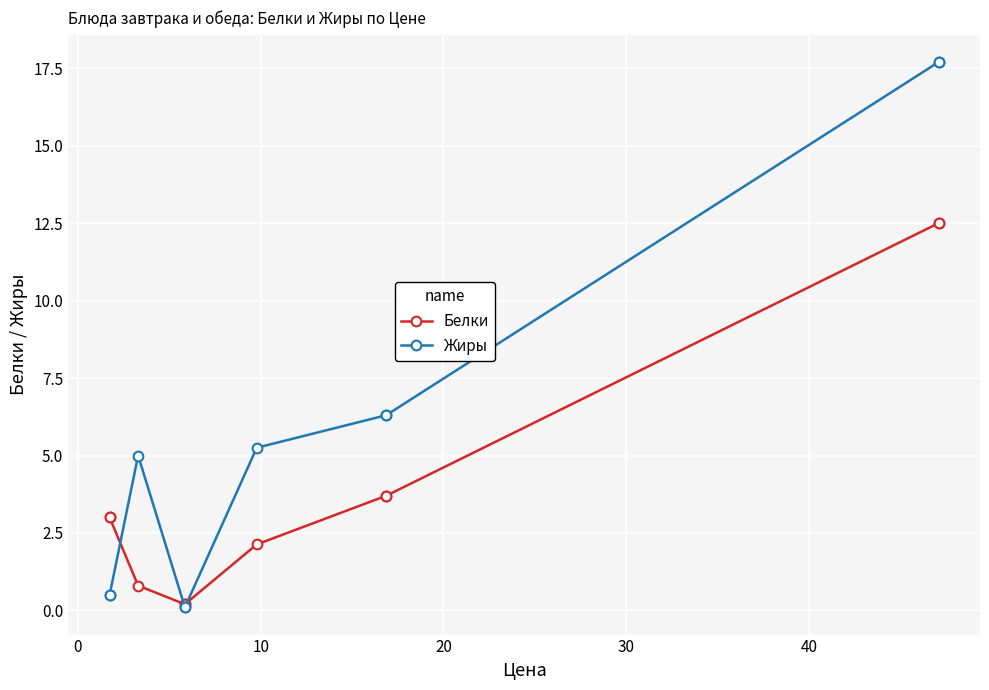

What is the difference between the highest and lowest values at 20?

0.1